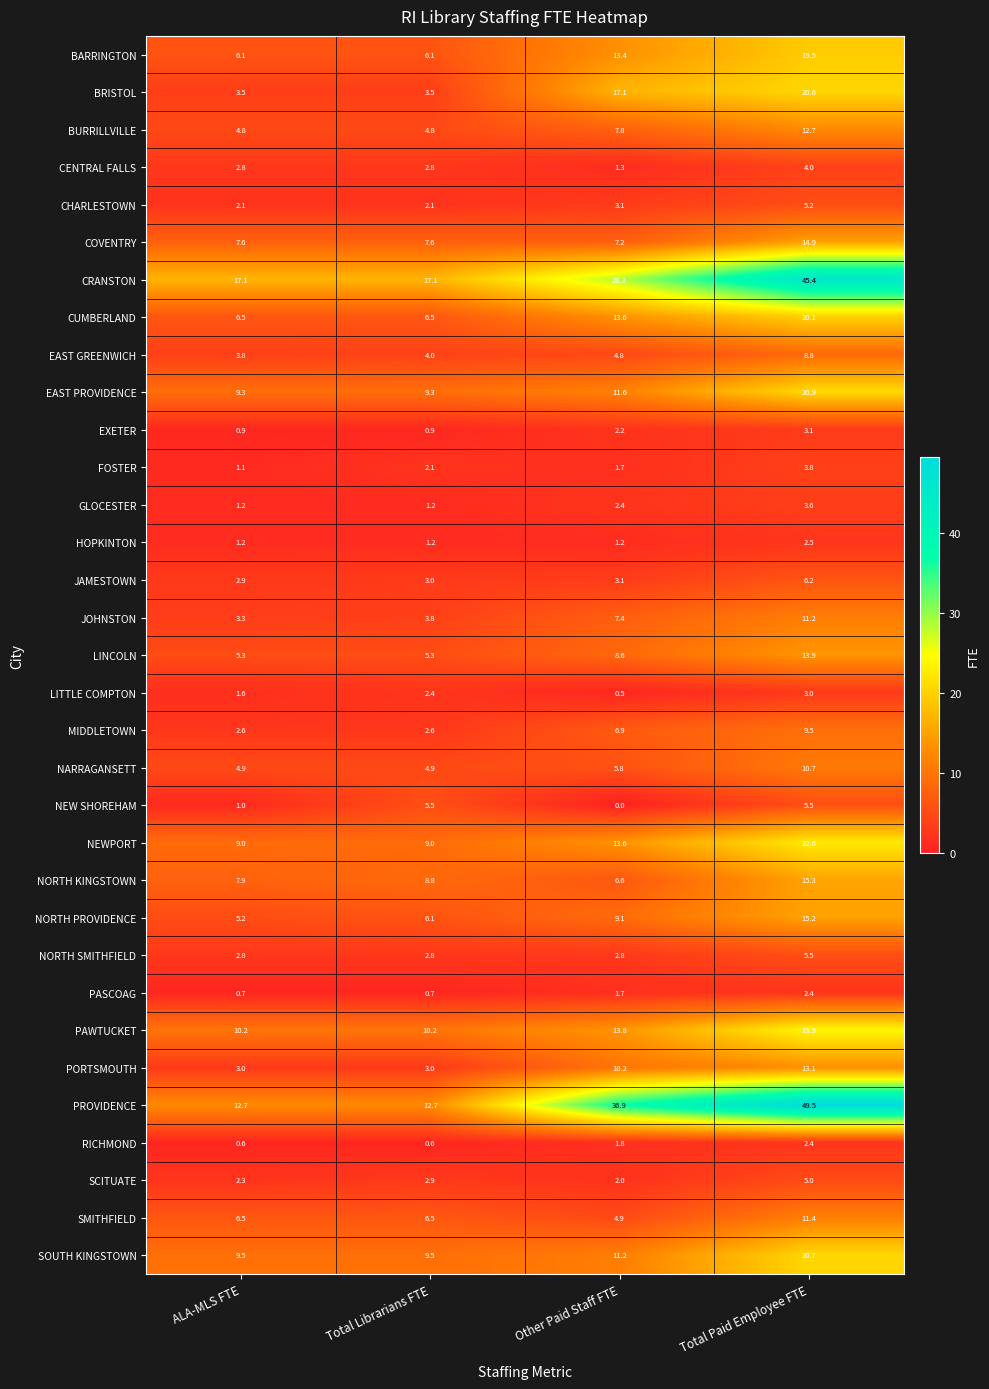

Which series has the largest range (max minus min)?

PROVIDENCE